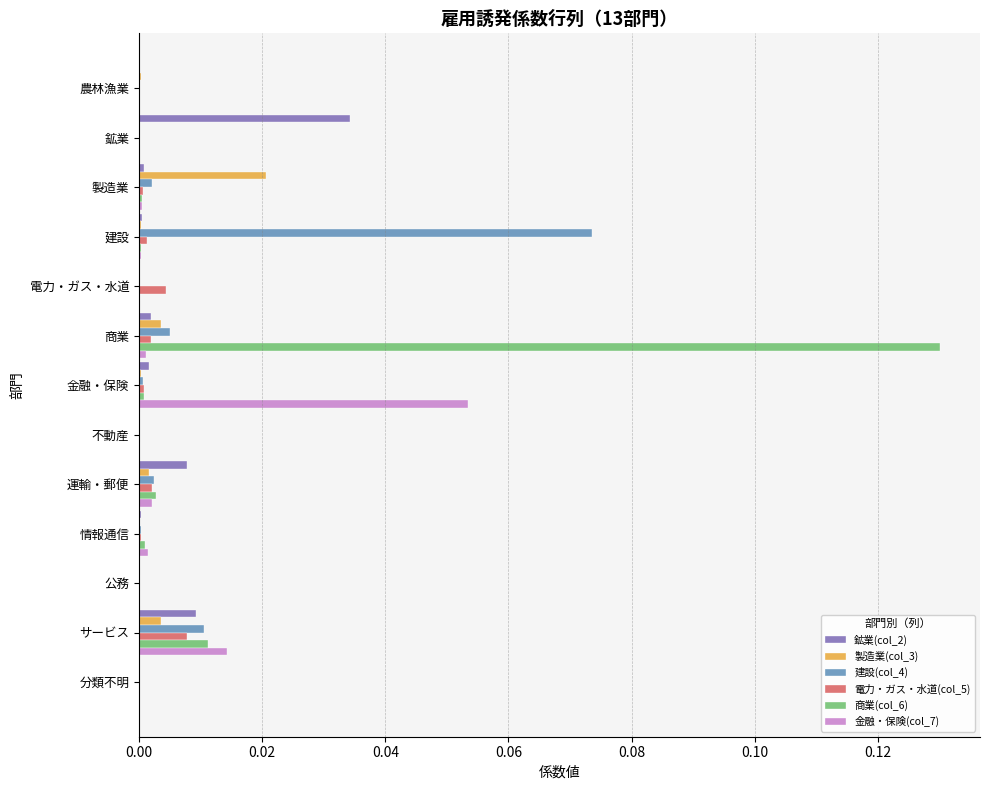

Count the number of data series in this chart.

6